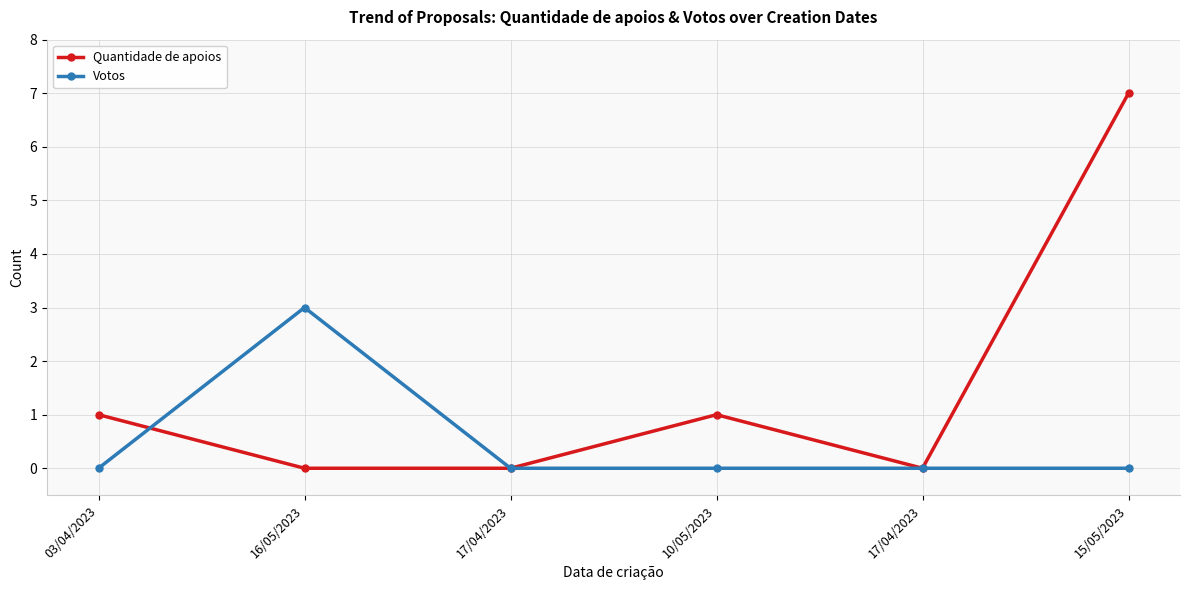

Is it true that Votos equals 0 at 10/05/2023?

True